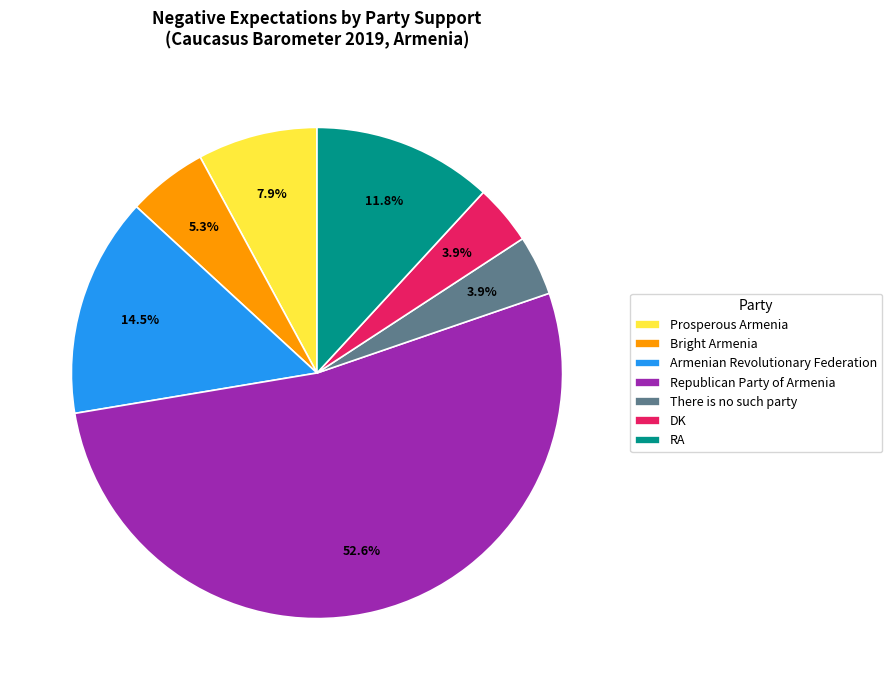

Does any single category account for the majority?

Yes